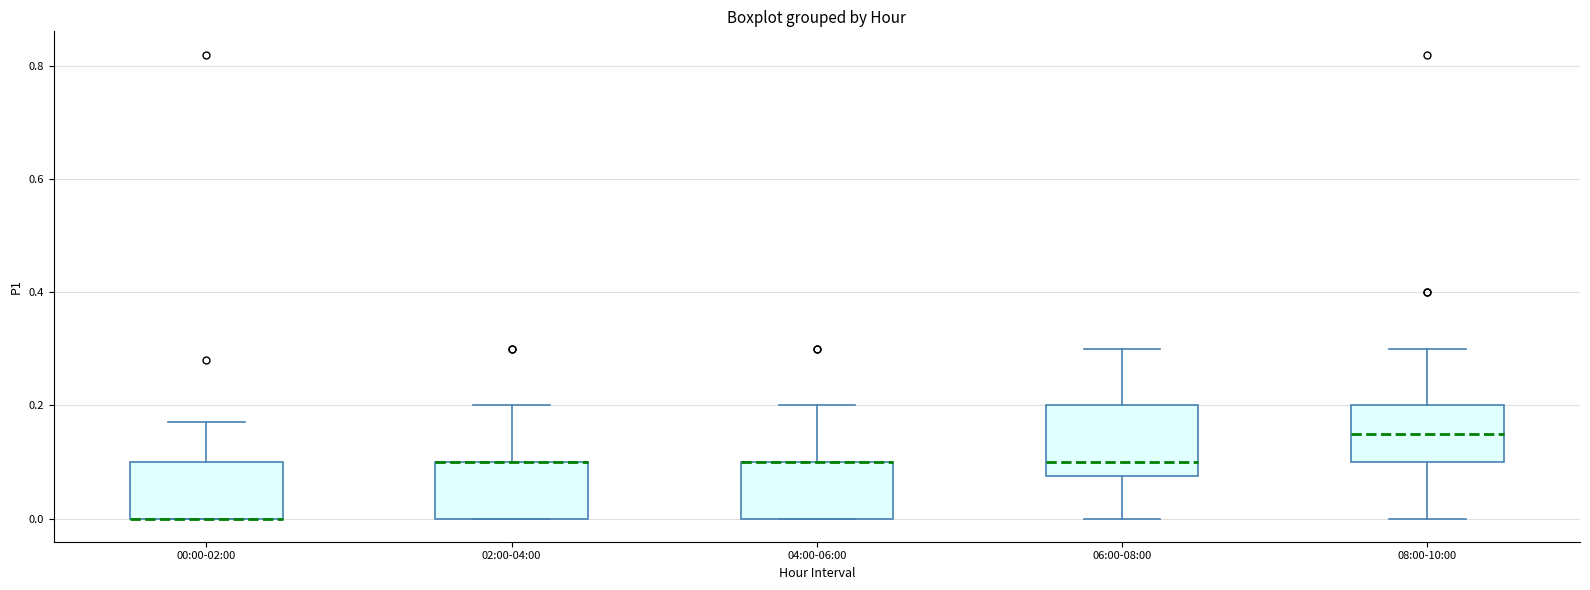

Comparing the boxes themselves (not the whiskers), which one is the tallest?

06:00-08:00